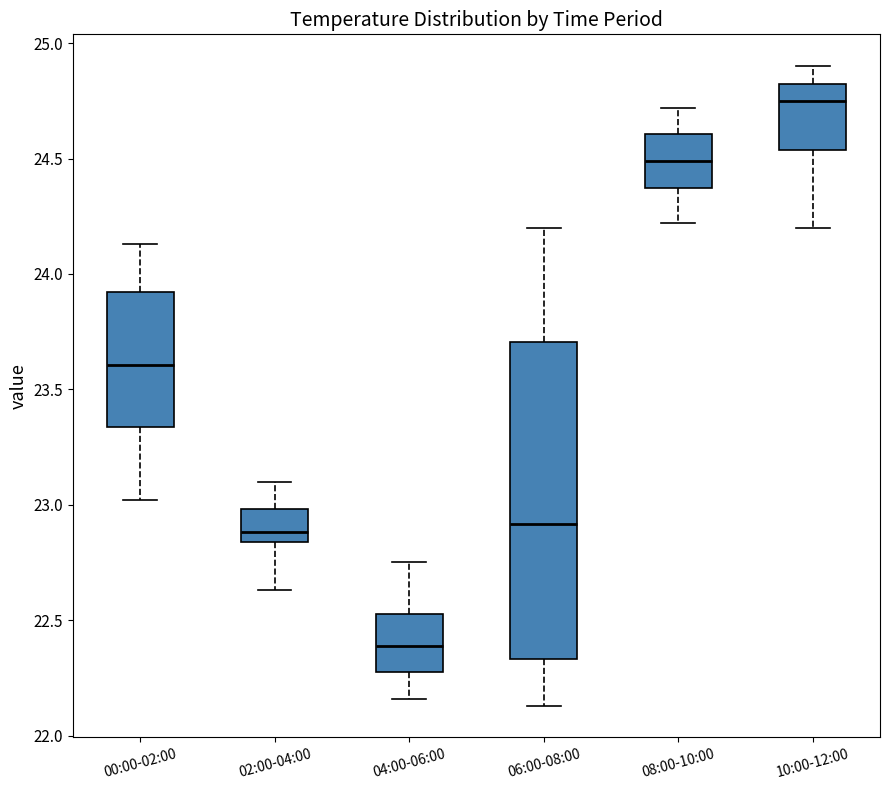

Where does the upper whisker of the box for 10:00-12:00 end on the y-axis? The values are not printed on the chart, so give them approximately, as read against the axis.

24.90